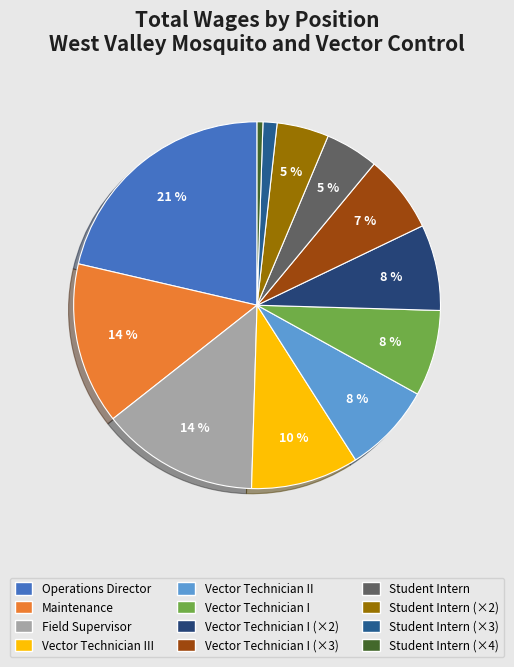

How many slices are in this pie chart?

12